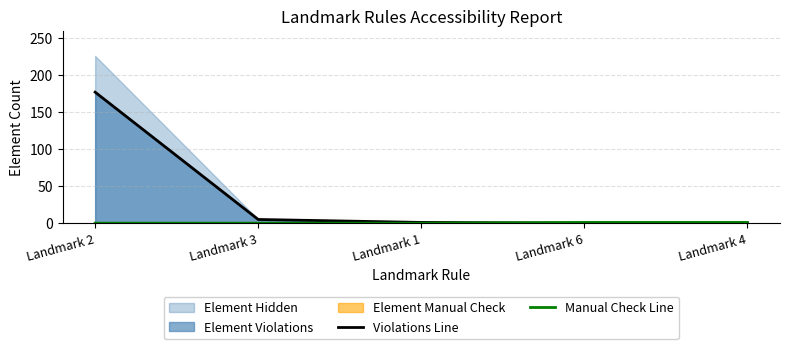

True or false: Violations Line has a value of 5 at Landmark 3.

True